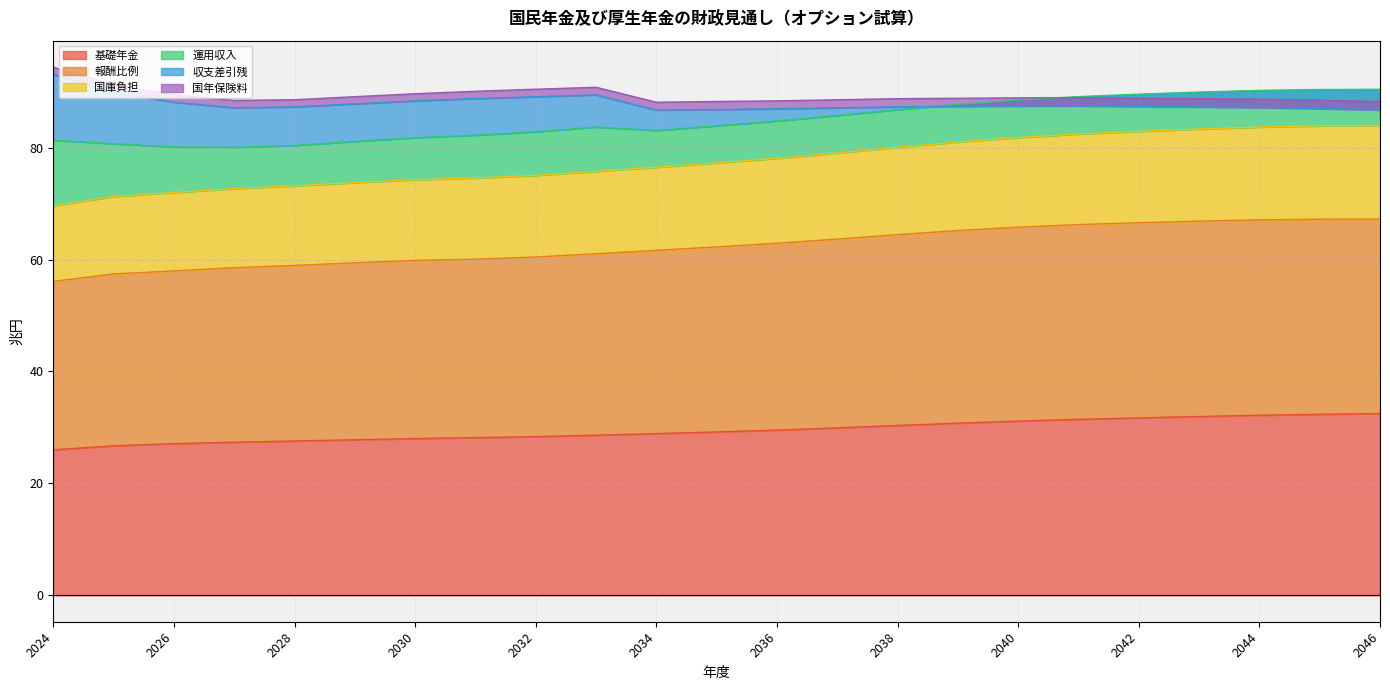

The 基礎年金 series shows 37.1 at 2024. True or false?

False